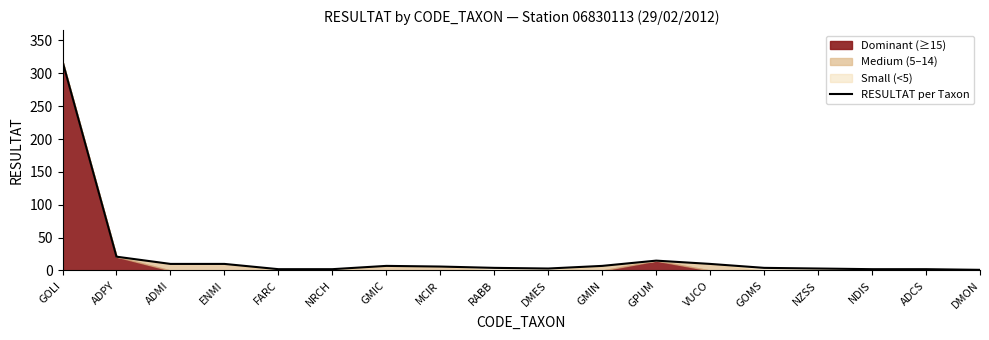

What is the value of the 15th point from the left?

3